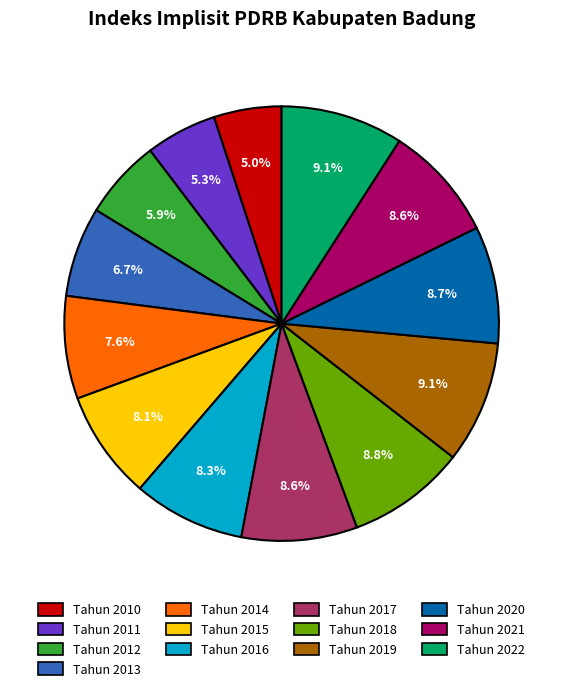

Is it true that Tahun 2021 is 9% of the pie?

True